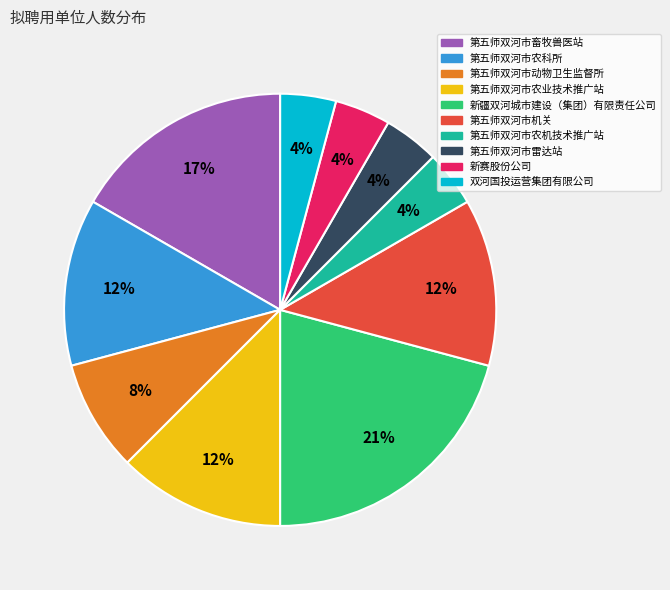

Do 第五师双河市机关 and 第五师双河市动物卫生监督所 together represent more than half of the pie?

No